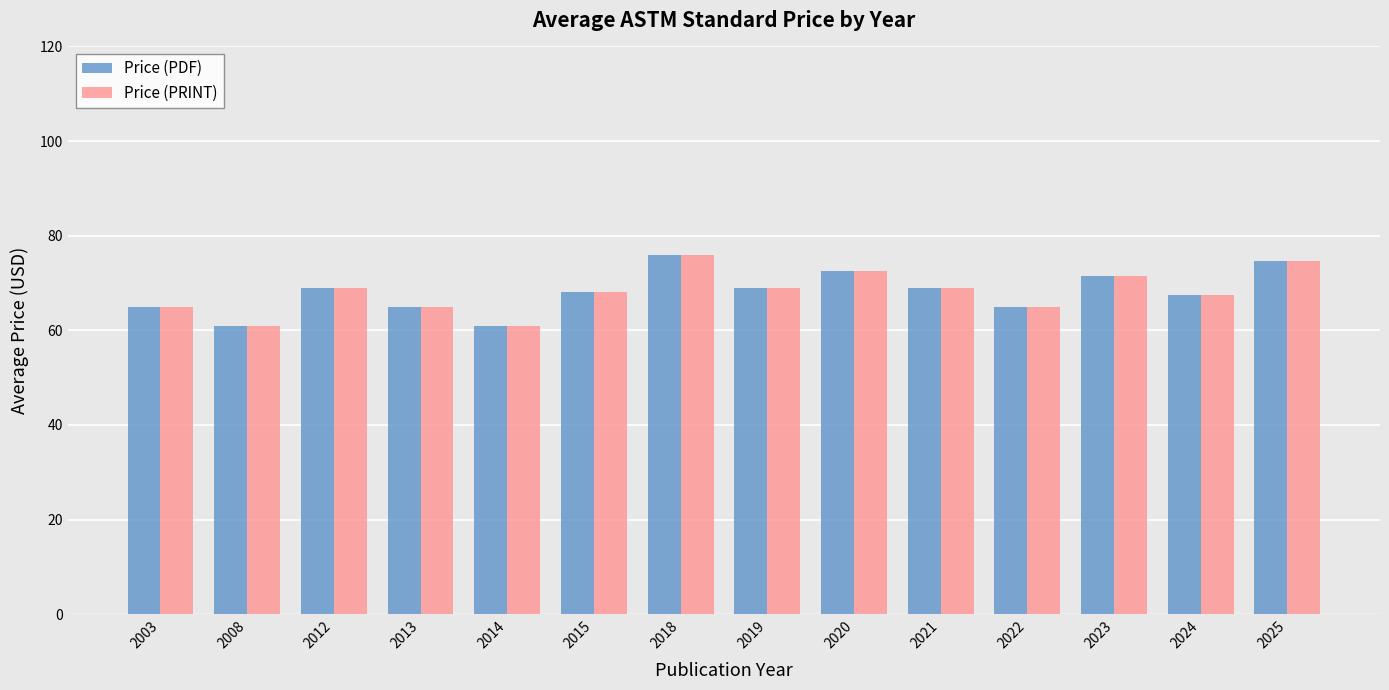

What is the maximum value shown in the chart?

76.0